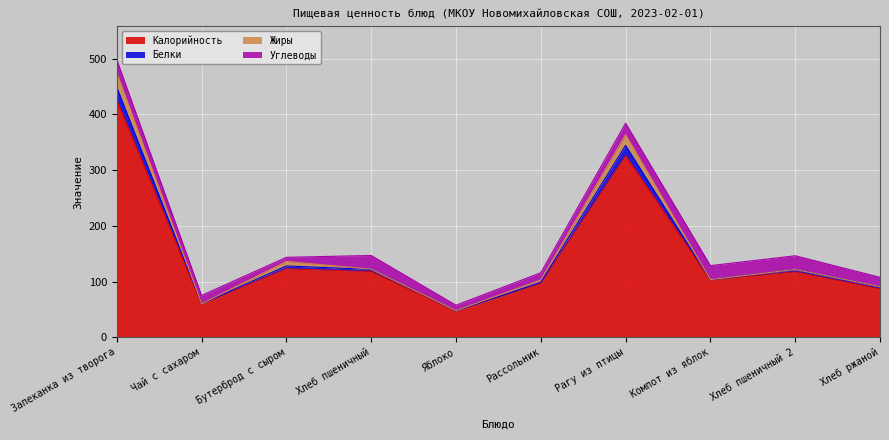

What position from the right is Бутерброд с сыром?

8